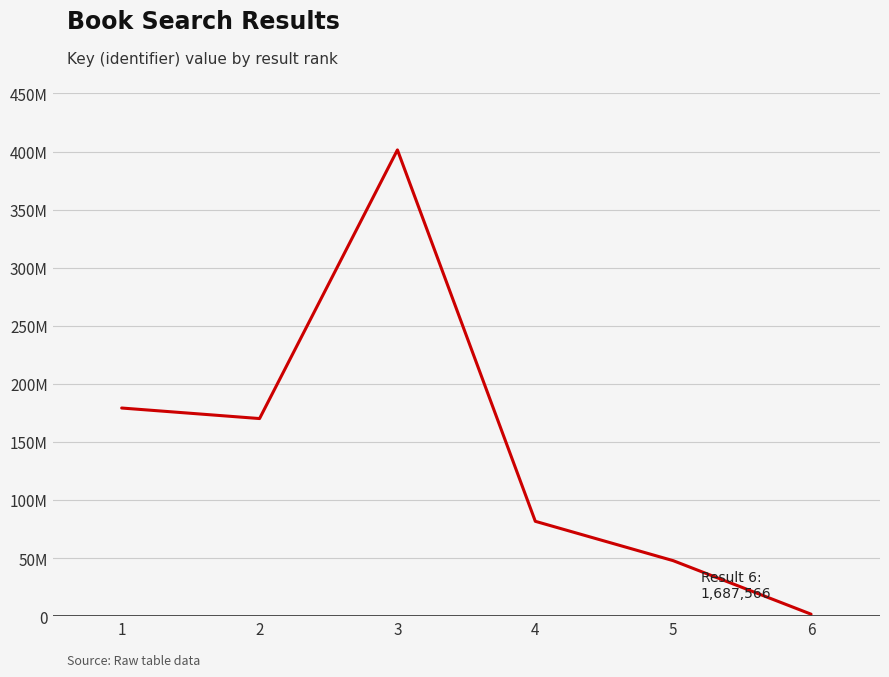

How many points are lower than both their immediate neighbors (excluding endpoints)?

1